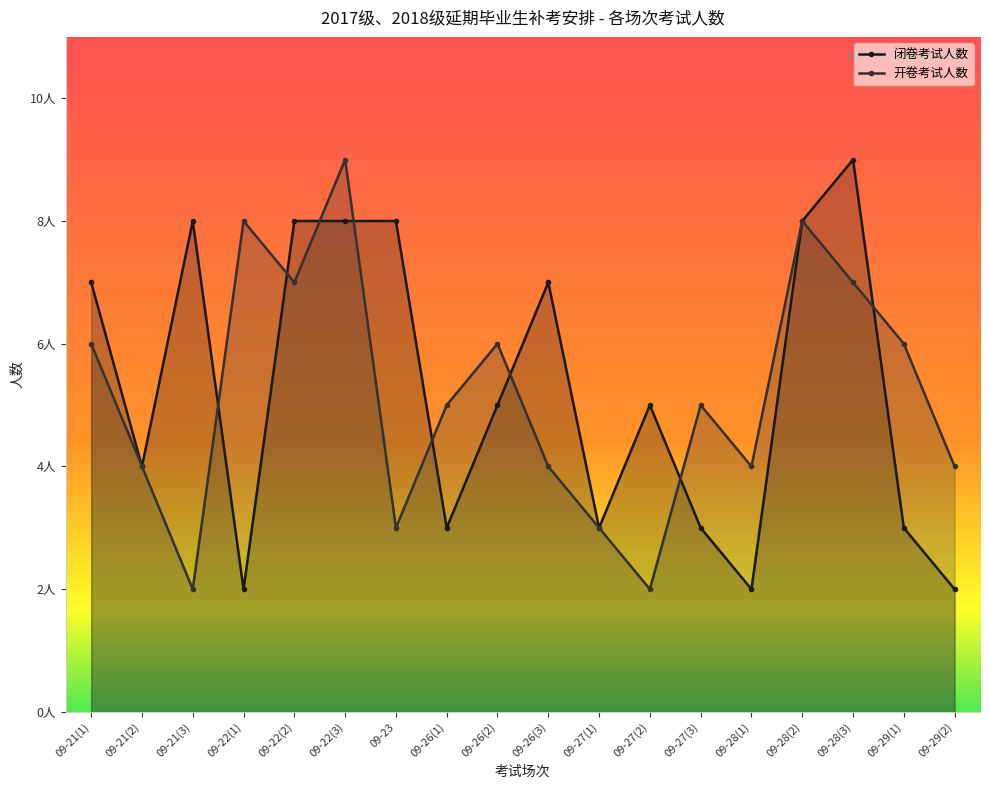

Reading right to left, list all the values displayed in this chart.

闭卷考试人数: 09-29(2)=2	09-29(1)=3	09-28(3)=9	09-28(2)=8	09-28(1)=2	09-27(3)=3	09-27(2)=5	09-27(1)=3	09-26(3)=7	09-26(2)=5	09-26(1)=3	09-23=8	09-22(3)=8	09-22(2)=8	09-22(1)=2	09-21(3)=8	09-21(2)=4	09-21(1)=7
开卷考试人数: 09-29(2)=4	09-29(1)=6	09-28(3)=7	09-28(2)=8	09-28(1)=4	09-27(3)=5	09-27(2)=2	09-27(1)=3	09-26(3)=4	09-26(2)=6	09-26(1)=5	09-23=3	09-22(3)=9	09-22(2)=7	09-22(1)=8	09-21(3)=2	09-21(2)=4	09-21(1)=6